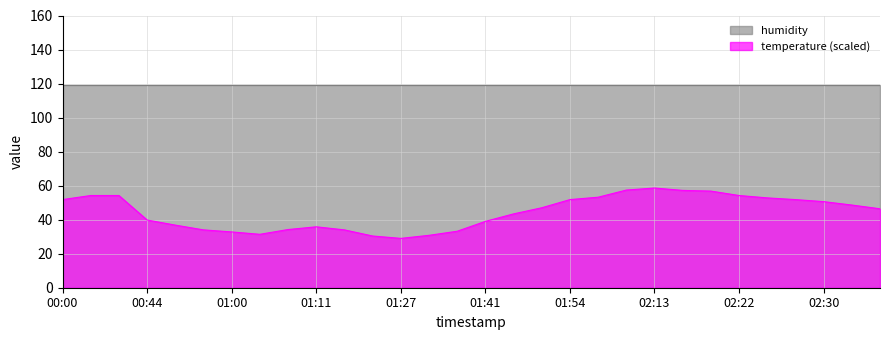

What is the spread (max minus min) of values at 02:13?

60.4